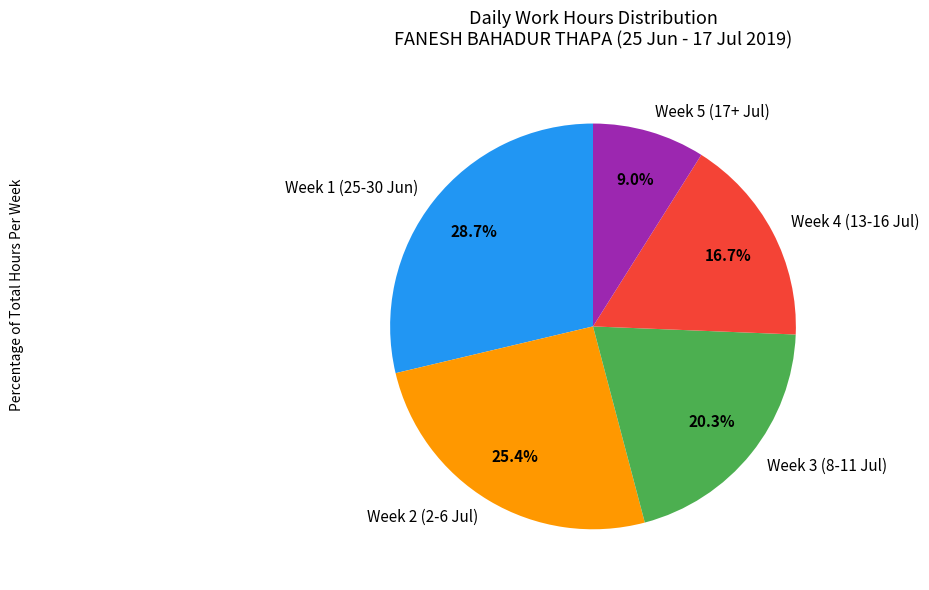

How much of the chart is everything except Week 4 (13-16 Jul)?

83.3%